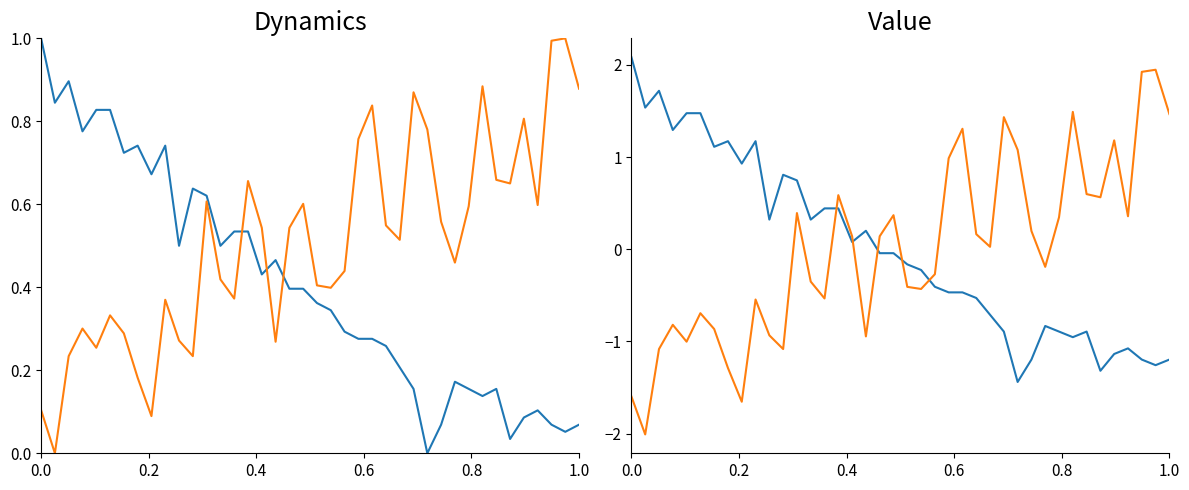

The BME280_humidity series shows -0.1 at 22. True or false?

False